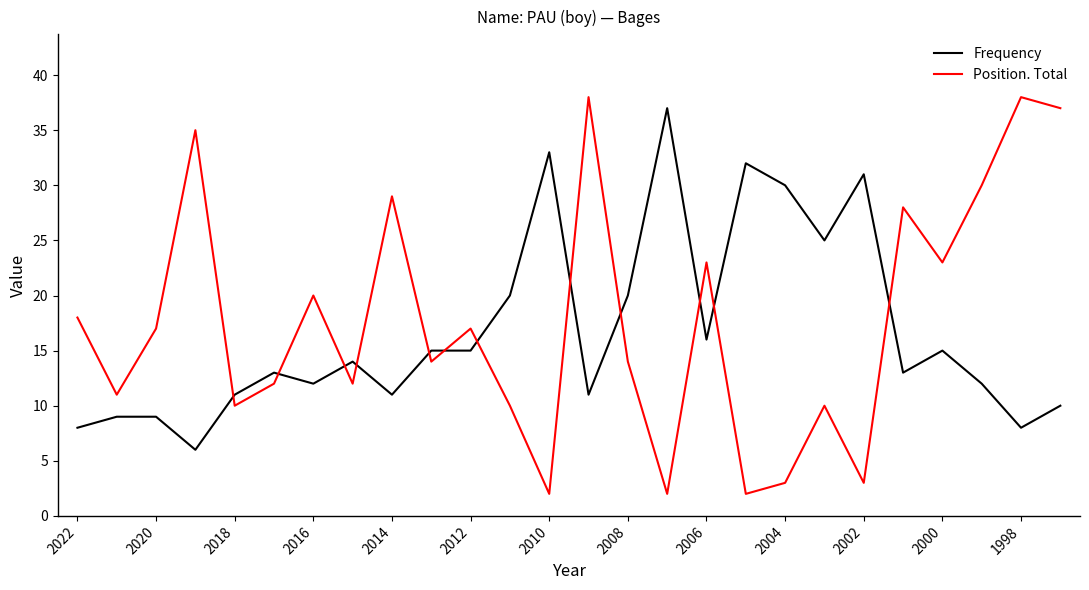

What is the minimum value for Frequency?

6